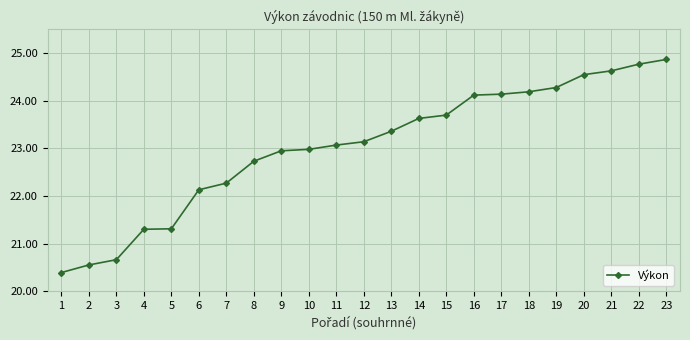

What is the change in value from 2 to 11?

+2.5